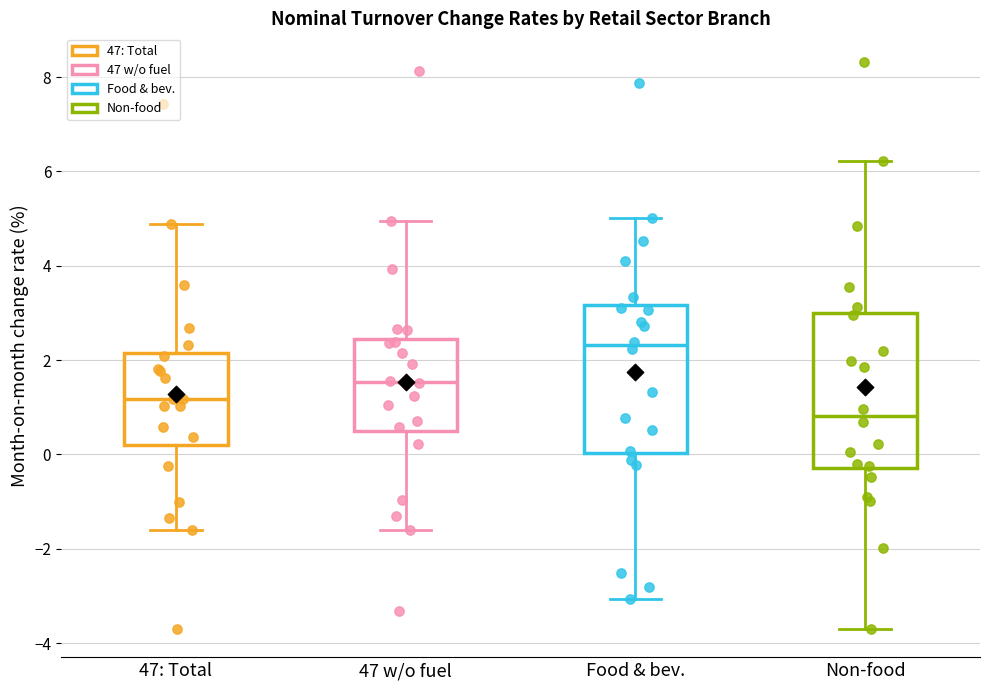

Where does the median line of the box for 47: Total sit on the y-axis? The values are not printed on the chart, so give them approximately, as read against the axis.

1.2